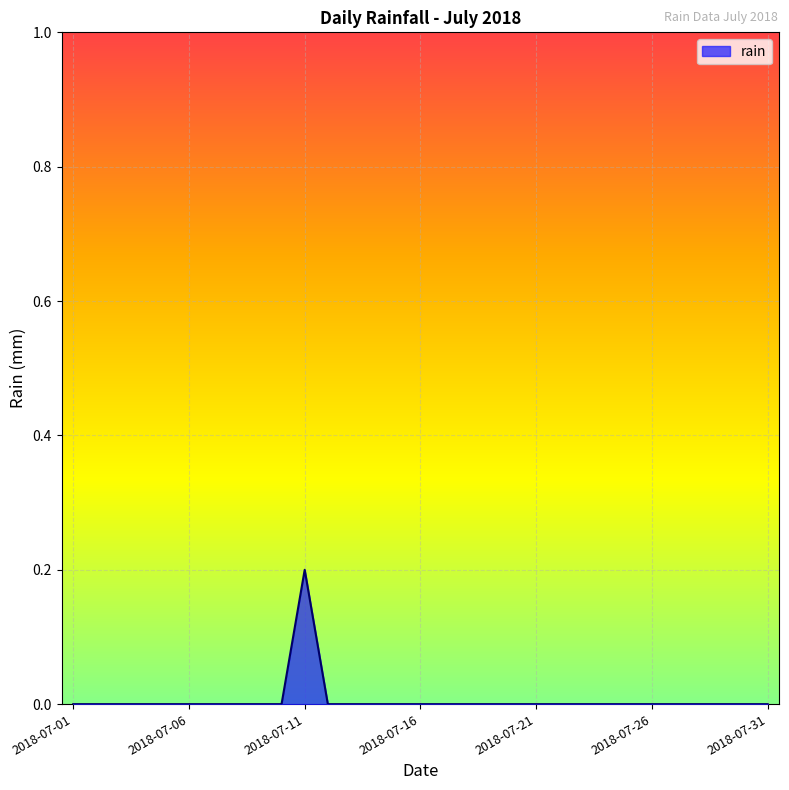

List the labels in order of value, largest first.

2018-07-11, 2018-07-01, 2018-07-02, 2018-07-03, 2018-07-04, 2018-07-05, 2018-07-06, 2018-07-07, 2018-07-08, 2018-07-09, 2018-07-10, 2018-07-12, 2018-07-13, 2018-07-14, 2018-07-15, 2018-07-16, 2018-07-17, 2018-07-18, 2018-07-19, 2018-07-20, 2018-07-21, 2018-07-22, 2018-07-23, 2018-07-24, 2018-07-25, 2018-07-26, 2018-07-27, 2018-07-28, 2018-07-29, 2018-07-30, 2018-07-31